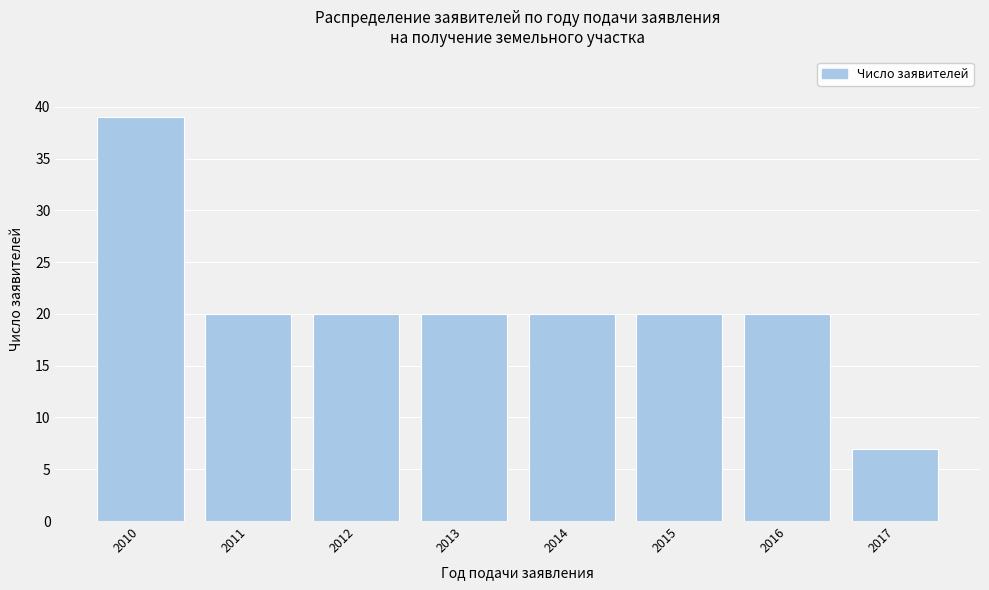

Reading left to right, extract all data points from this chart.

2010=39	2011=20	2012=20	2013=20	2014=20	2015=20	2016=20	2017=7